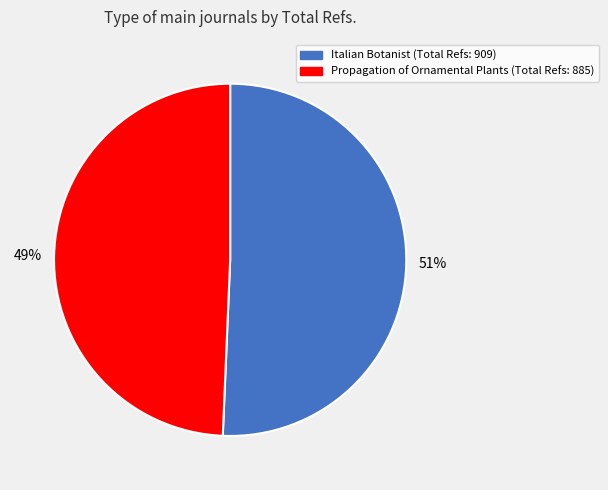

Do Propagation of Ornamental Plants and Italian Botanist together represent more than half of the pie?

Yes